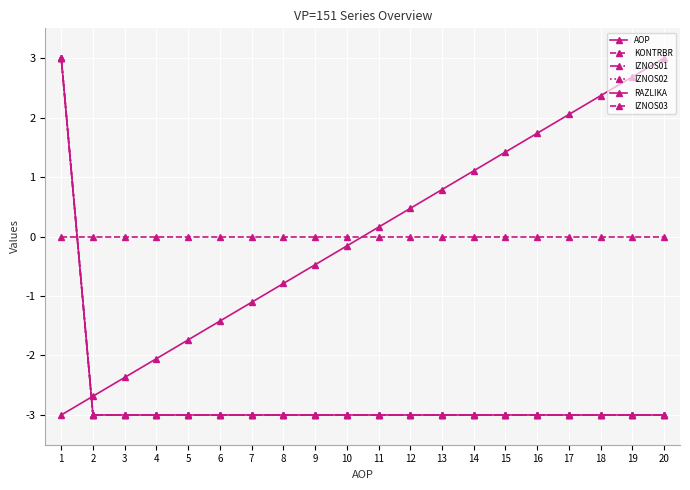

The RAZLIKA series shows -1.0 at 14. True or false?

False